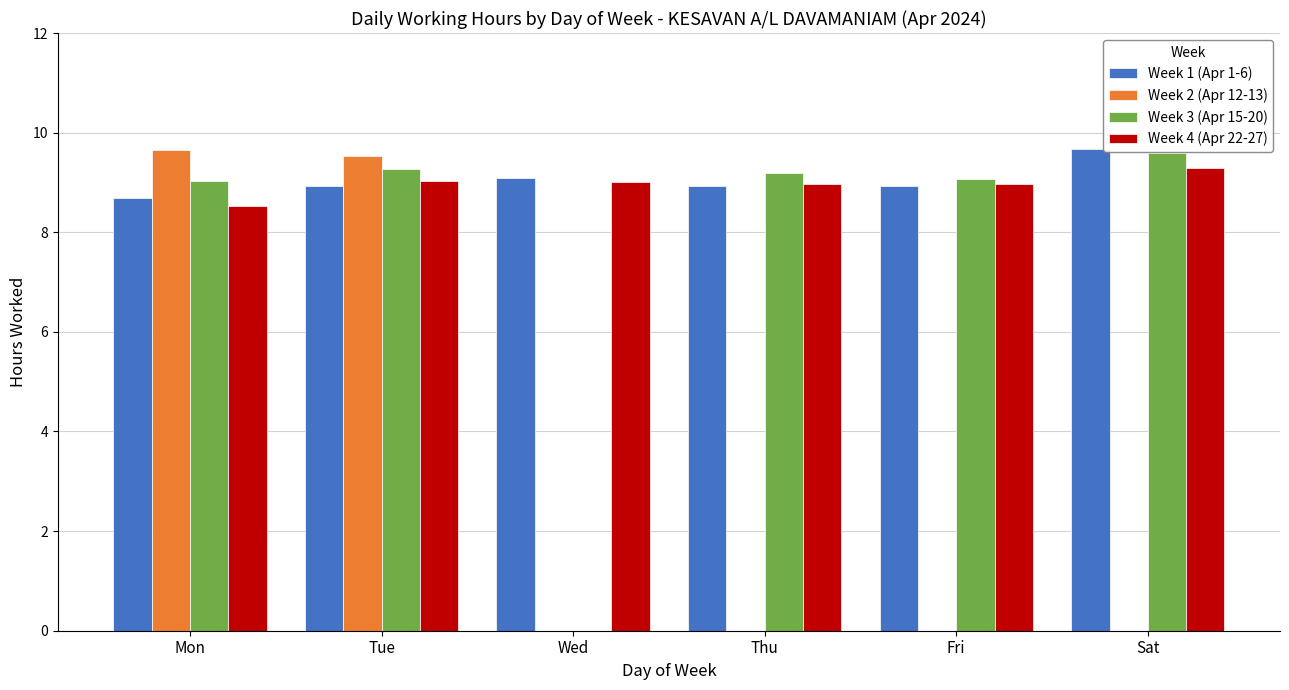

What is the sum of all Week 2 (Apr 12-13) values?

19.2